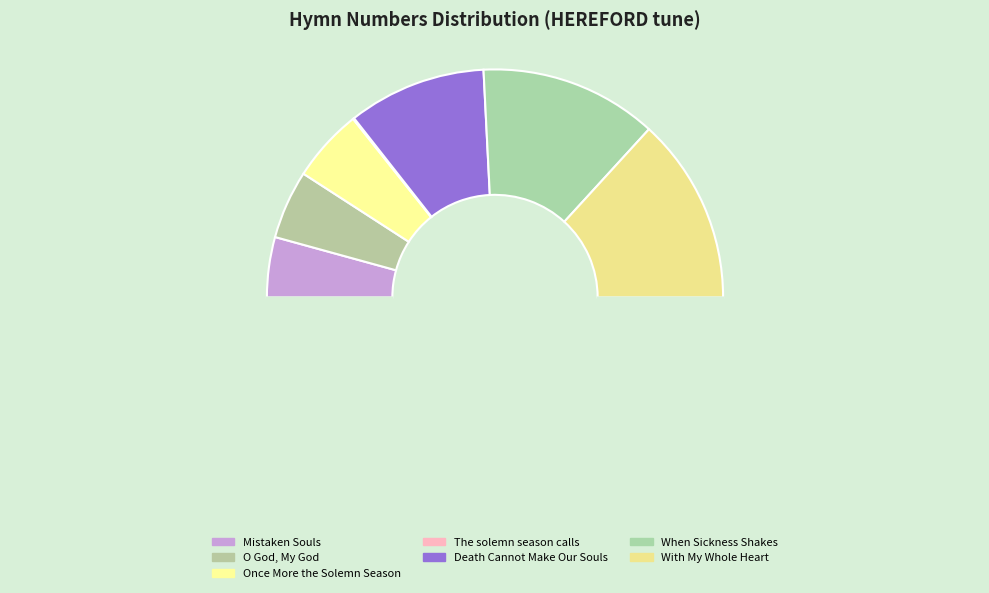

Which category has the biggest portion of the pie?

With My Whole Heart I've Sought Thy Face